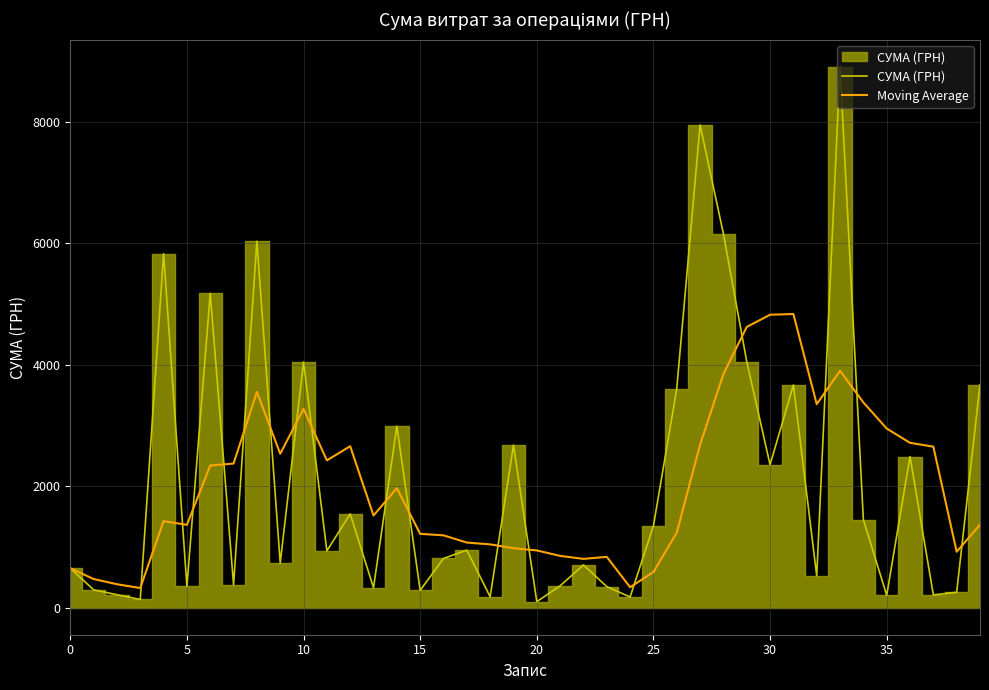

What is the sum of all Moving Average values?

80391.0